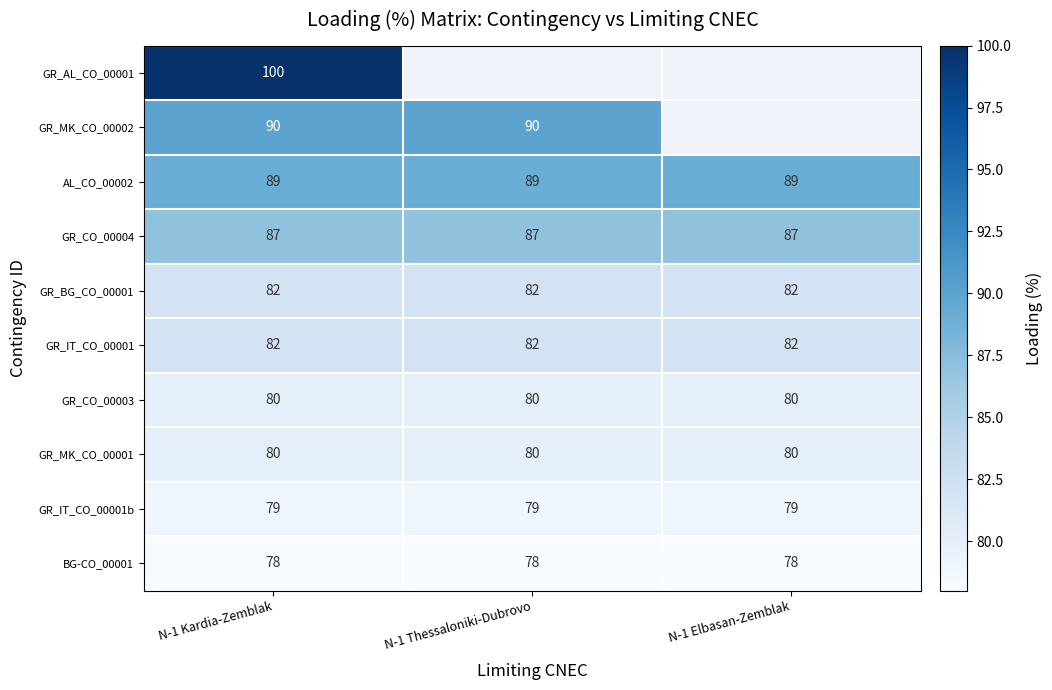

What is the sum of the GR_BG_CO_00001 values at N-1 Kardia-Zemblak and N-1 Elbasan-Zemblak?

164